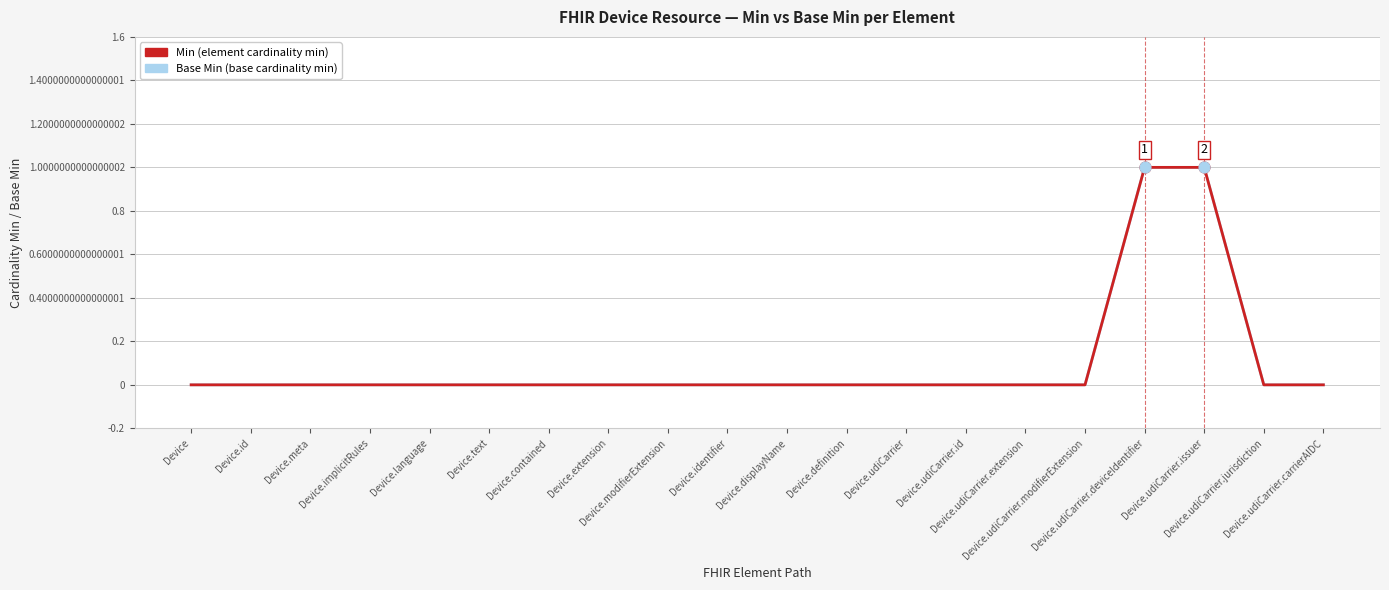

Is this an area chart (filled region under the line)?

No